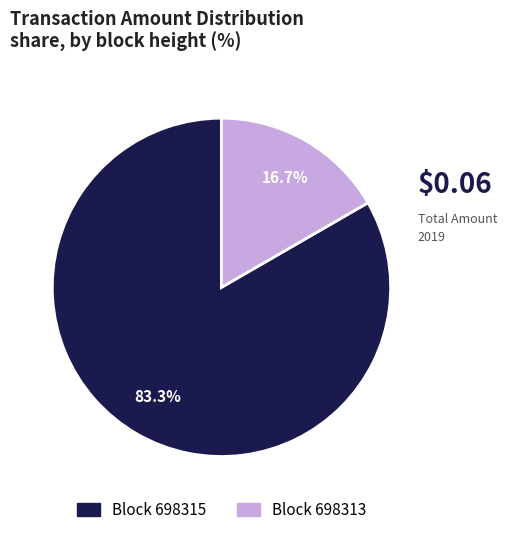

Is there a majority slice in this chart?

Yes